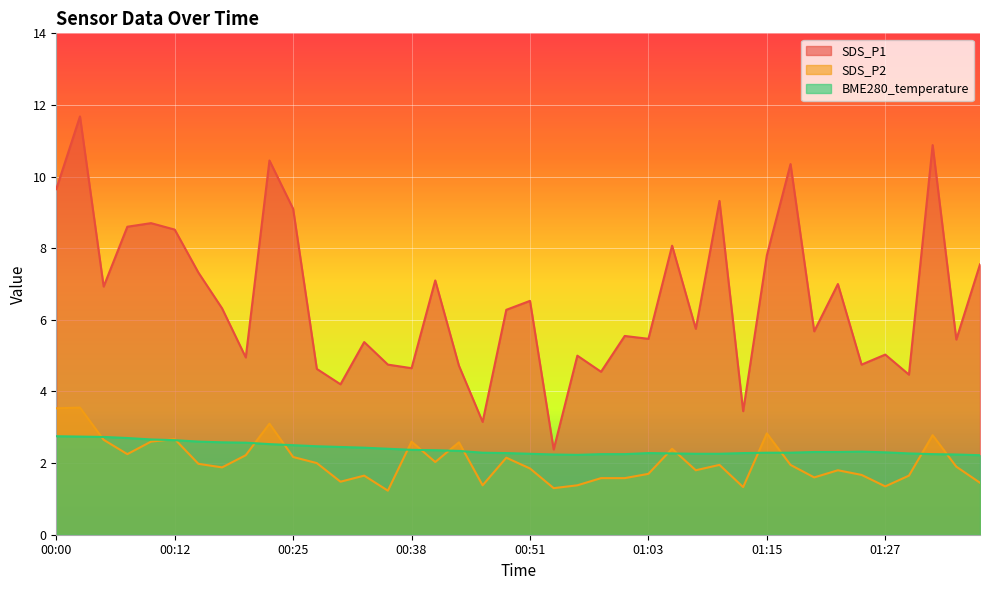

Which category has the highest value in the SDS_P1 series?

00:02